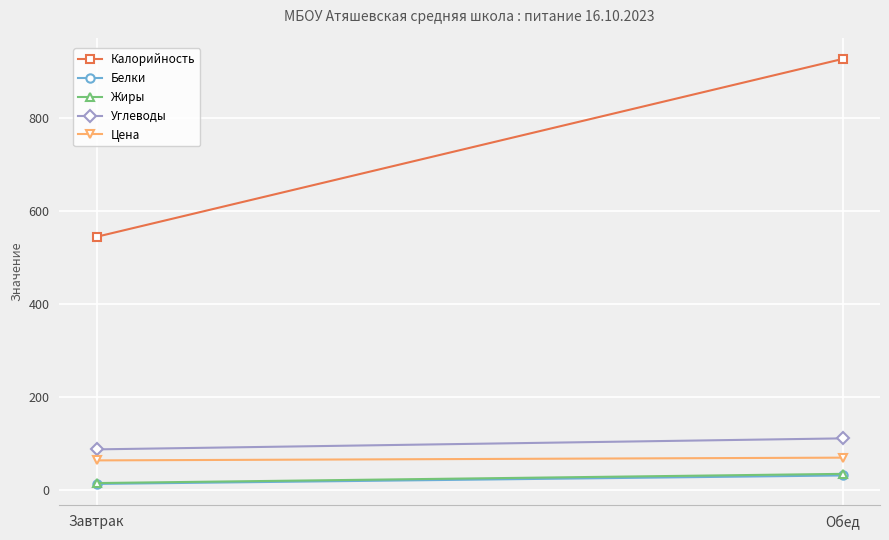

Between Обед and Завтрак, which is larger?

Обед